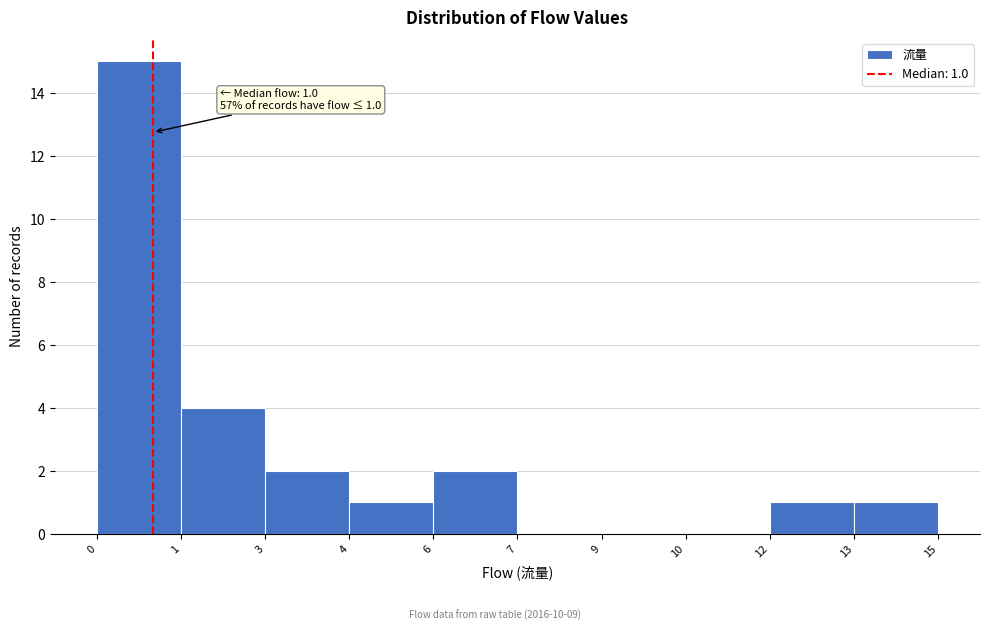

Reading left to right, extract all data points from this chart.

0=15	1=4	3=2	4=1	6=2	7=0	9=0	10=0	12=1	13=1